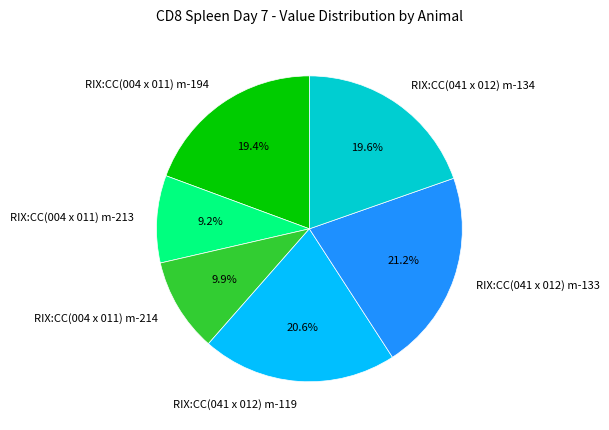

Does RIX:CC(004 x 011) m-194 account for over 50% of the chart?

No